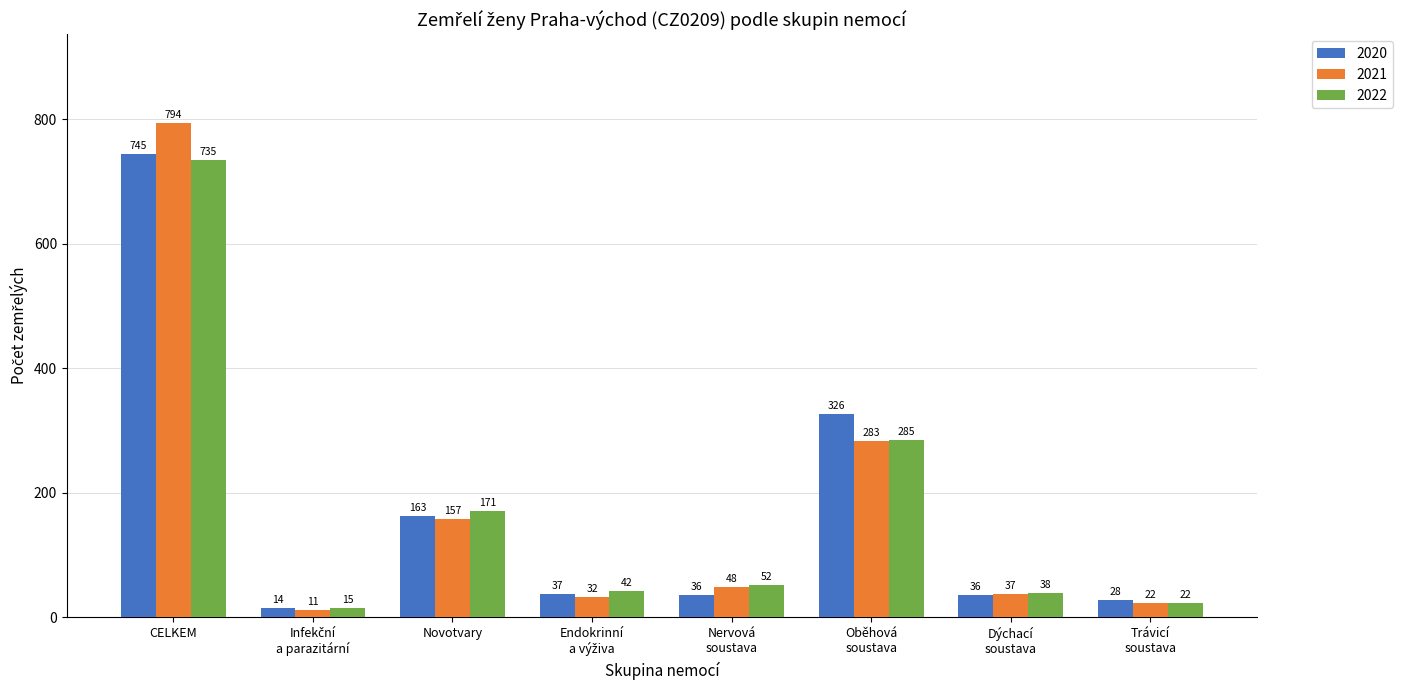

Rank the series by their maximum value, from highest to lowest.

2021, 2020, 2022